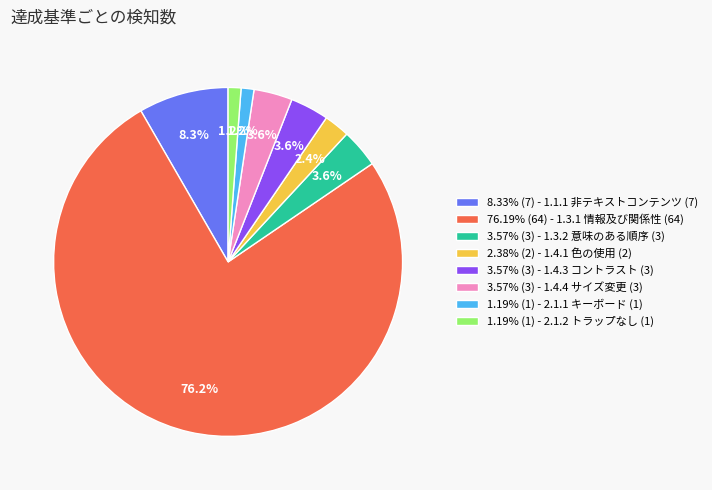

How many segments does this pie chart have?

8